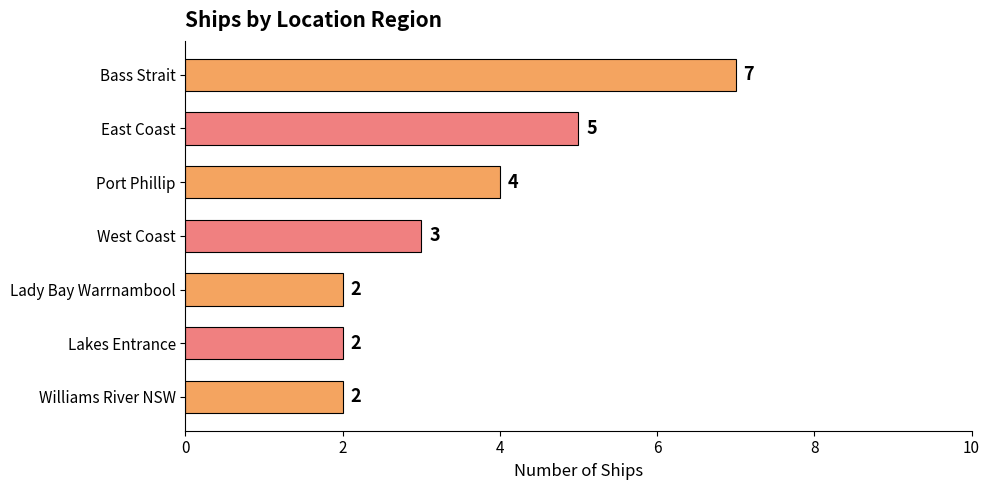

What is the greatest value displayed?

7